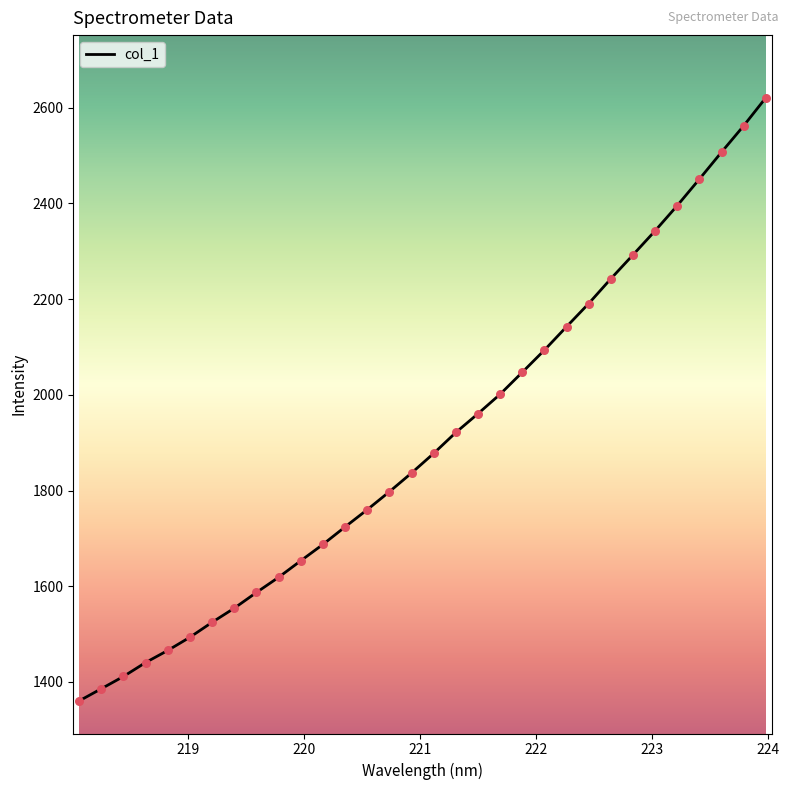

What is the difference between the maximum and minimum values?

1260.0